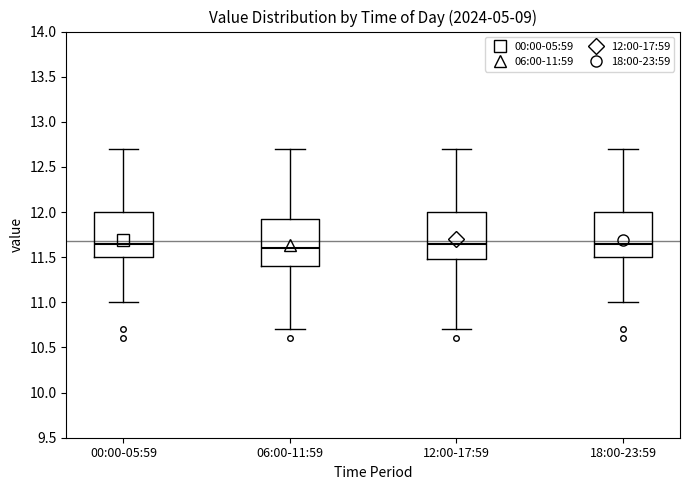

Reading left to right, read every box against the y-axis: the position of its median line, the range the box covers, and the ends of its whiskers. The values are not printed on the chart, so give them approximately, as read against the axis.

00:00-05:59: median 11.65, box 11.50 to 12.00, whiskers 11.00 to 12.70
06:00-11:59: median 11.60, box 11.40 to 11.95, whiskers 10.70 to 12.70
12:00-17:59: median 11.65, box 11.50 to 12.00, whiskers 10.70 to 12.70
18:00-23:59: median 11.65, box 11.50 to 12.00, whiskers 11.00 to 12.70